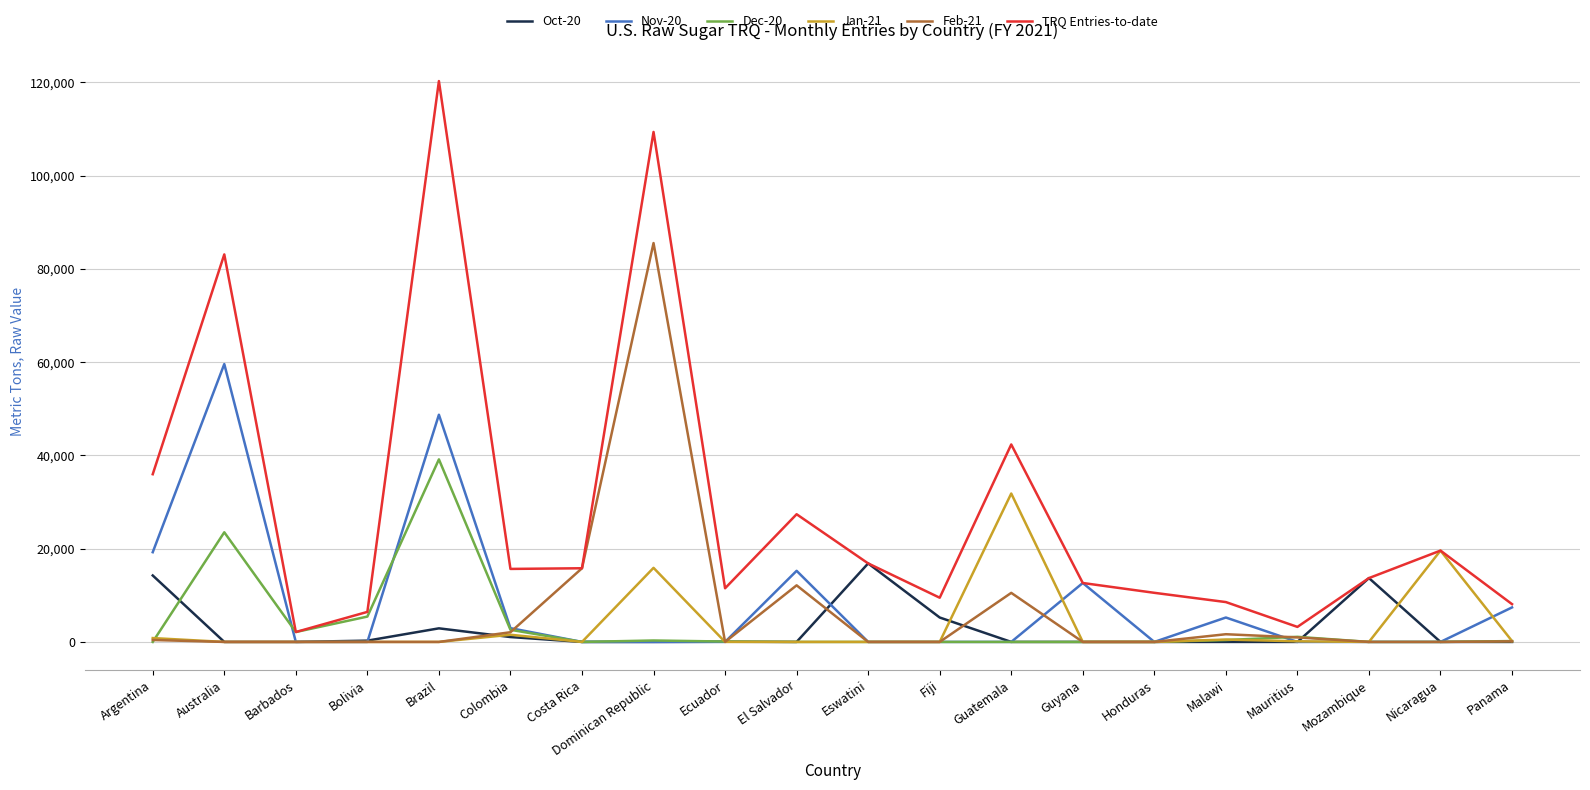

Where does the Dec-20 series first go above 83?

Australia